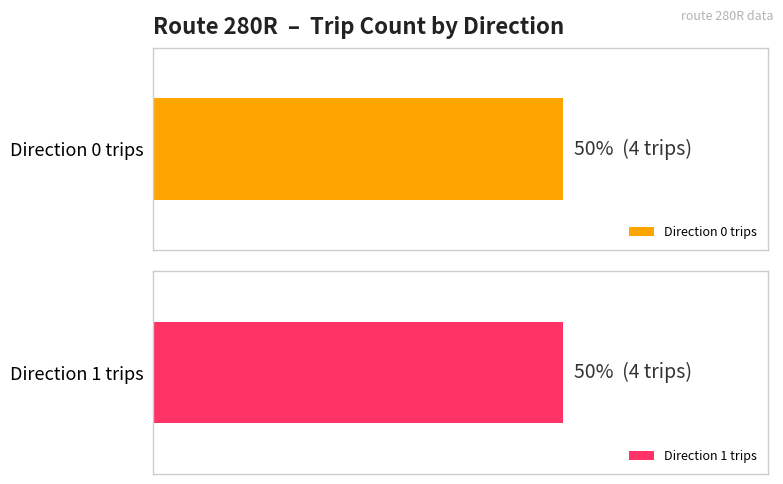

At which label is direction 0 closest to 2?

Direction 0